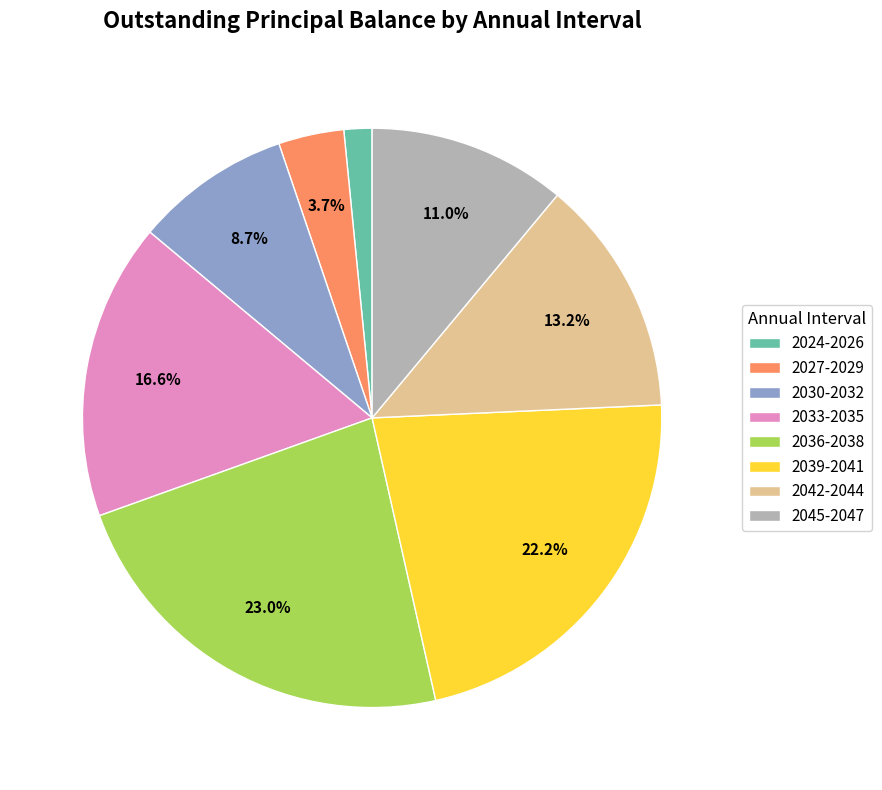

Between 2042-2044 and 2033-2035, which is larger?

2033-2035